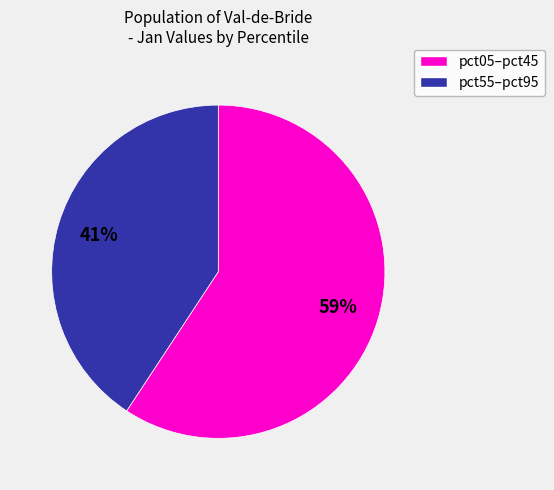

To the nearest percent, what is the average slice percentage?

50%